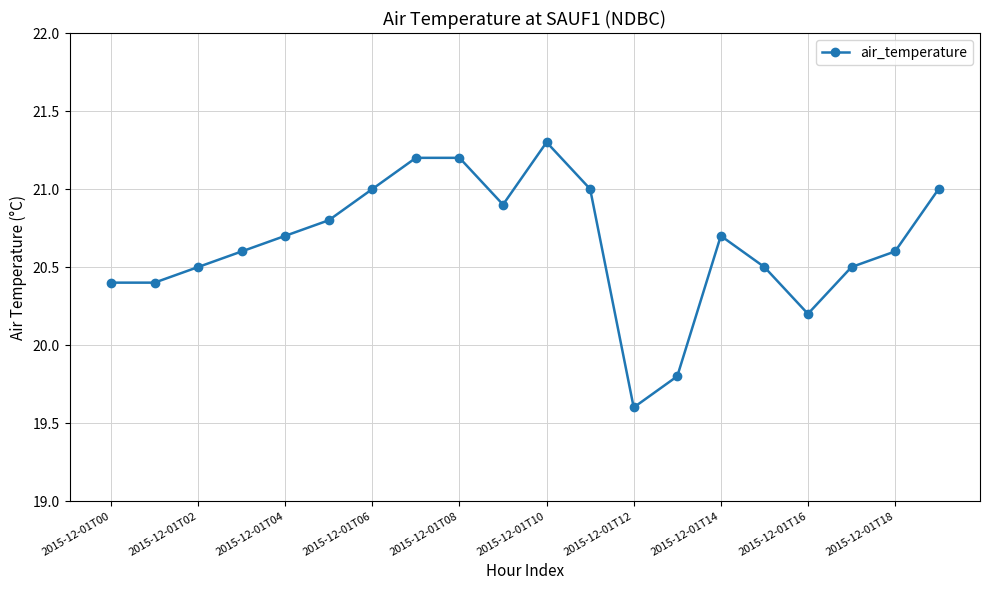

Count the number of categories in the chart.

20